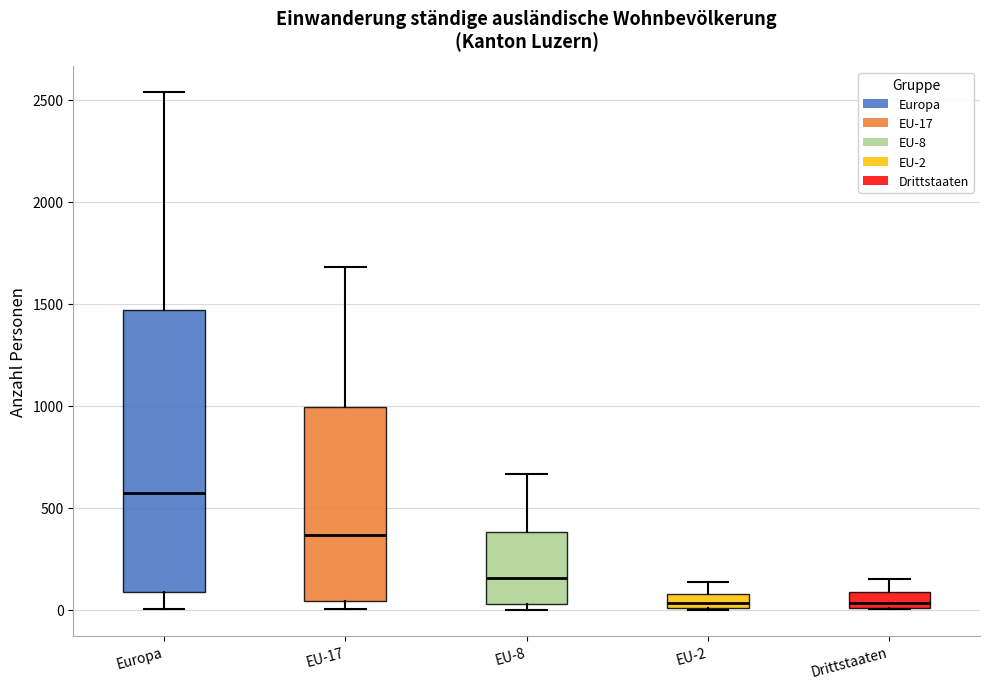

Comparing the boxes themselves (not the whiskers), which one is the tallest?

Europa